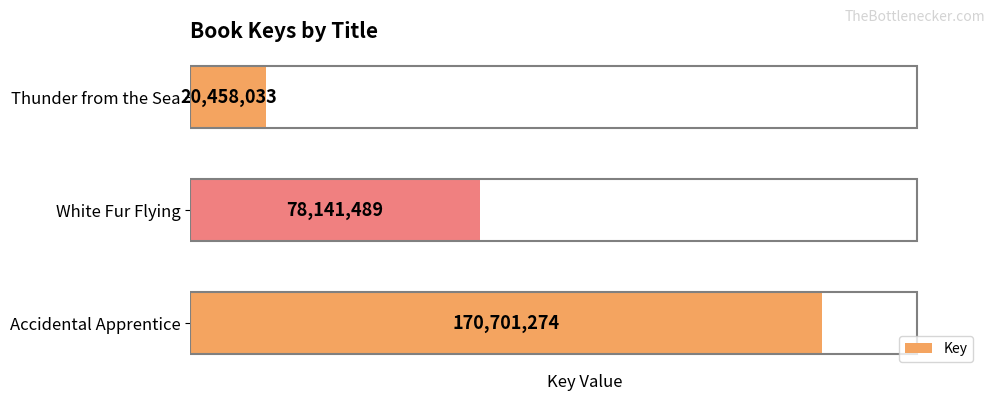

How many series are shown in this chart?

1